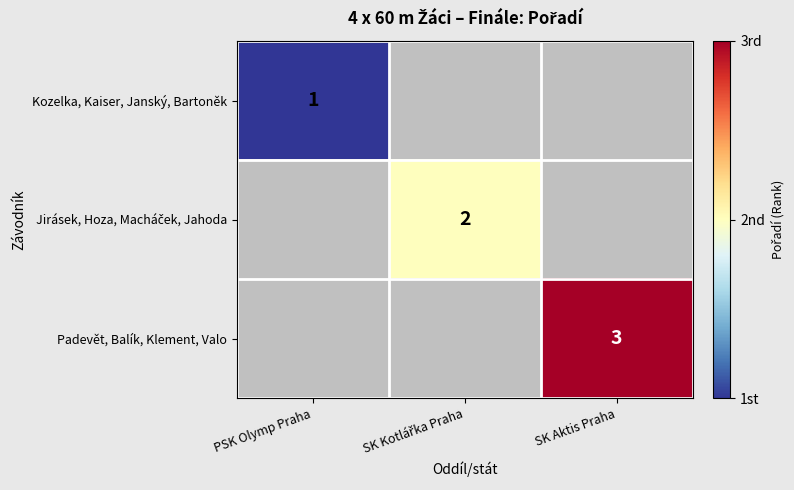

The value of Kozelka, Kaiser, Janský, Bartoněk at PSK Olymp Praha is 1. True or false?

True